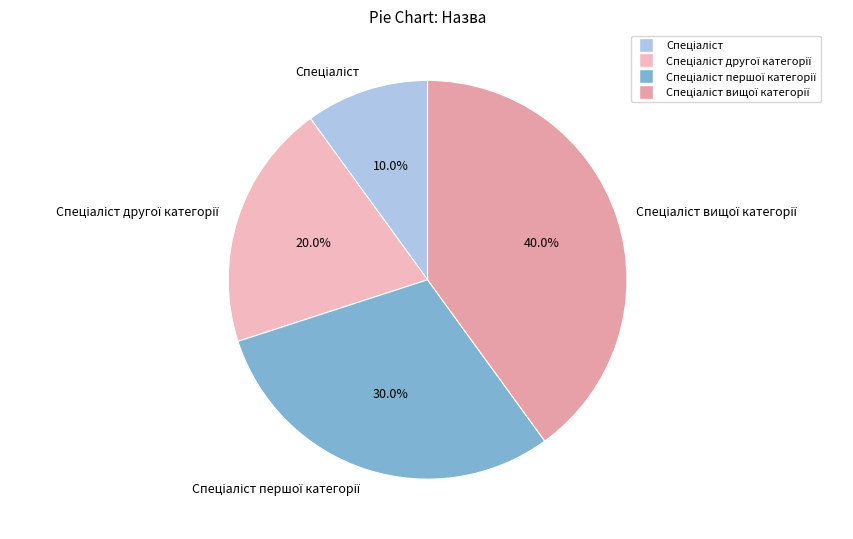

Does any single category account for the majority?

No